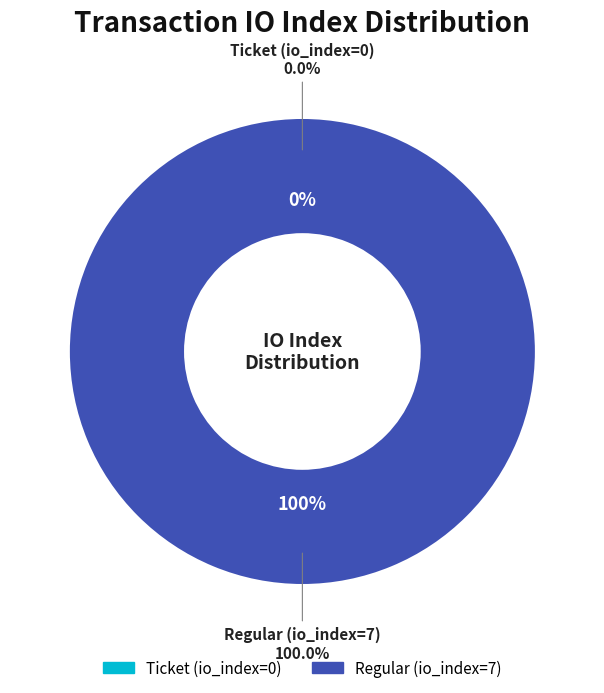

What is the largest slice in the pie chart?

Regular (io_index=7)